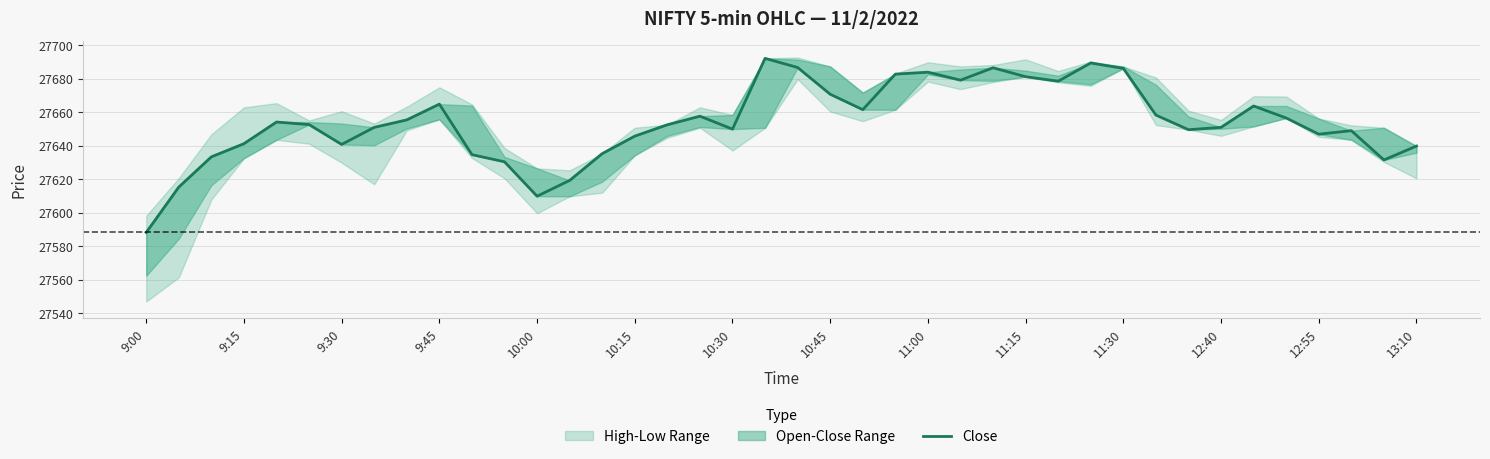

Reading left to right, extract all data points from this chart.

27588.1	27615.2	27633.2	27641.1	27654.0	27652.5	27640.7	27650.8	27655.3	27664.7	27634.6	27630.3	27609.8	27619.2	27635.2	27645.6	27652.4	27657.5	27649.8	27692.0	27686.6	27670.6	27661.4	27682.6	27683.8	27679.0	27686.4	27681.1	27678.4	27689.3	27686.0	27658.2	27649.5	27650.9	27663.6	27656.4	27646.8	27648.9	27631.4	27639.7